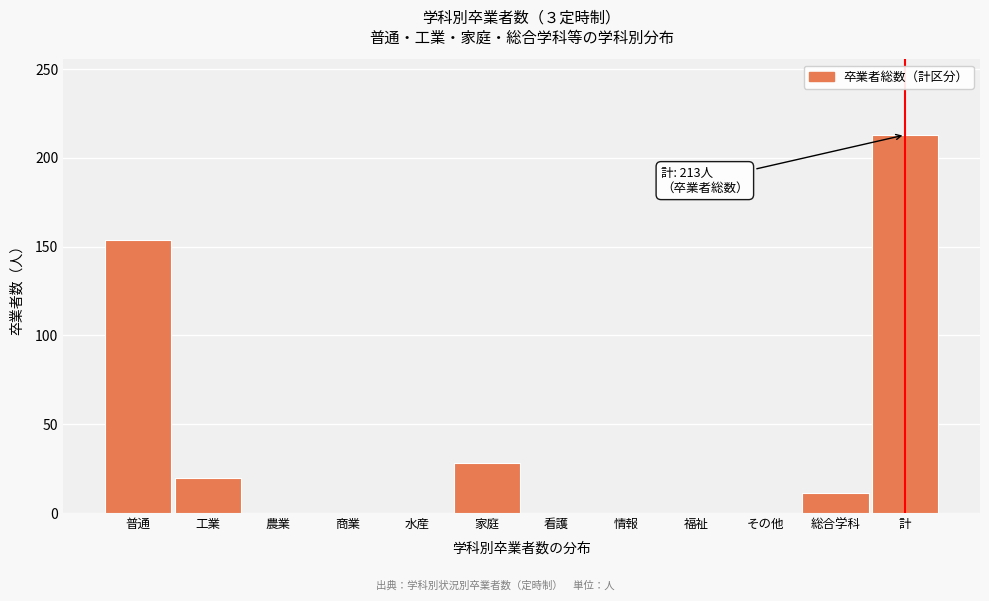

Reading right to left, list all the values displayed in this chart.

計=213	総合学科=11	その他=0	福祉=0	情報=0	看護=0	家庭=28	水産=0	商業=0	農業=0	工業=20	普通=154